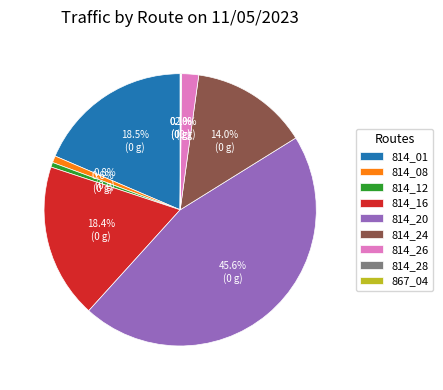

Does any single category account for the majority?

No